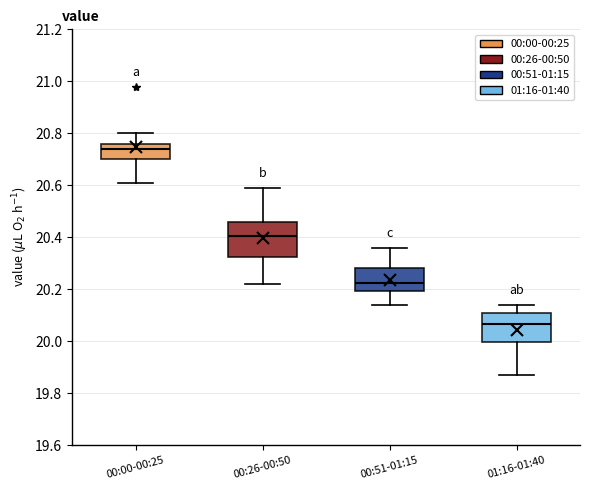

Which box is the tallest, from its lower edge to its upper edge?

00:26-00:50